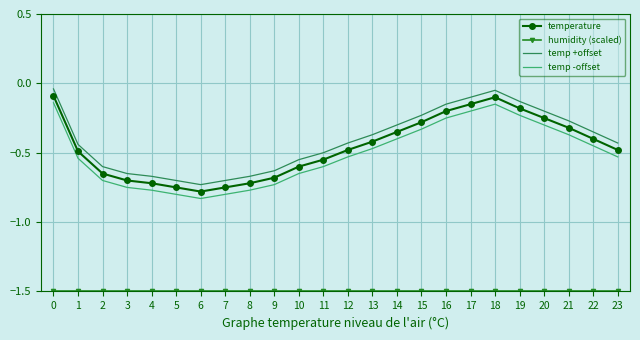

What is the difference between the temp +offset values at 9 and 7?

0.1